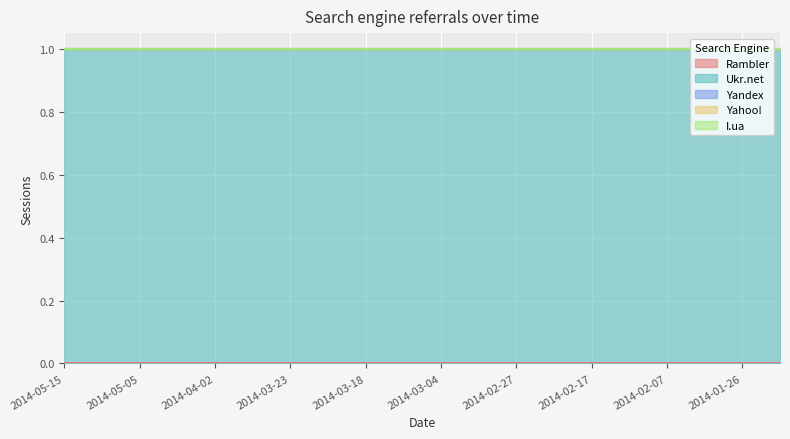

Reading right to left, list all the values displayed in this chart.

Rambler: 2014-01-22=0	2014-01-26=0	2014-01-28=0	2014-02-07=0	2014-02-13=0	2014-02-17=0	2014-02-25=0	2014-02-27=0	2014-03-03=0	2014-03-04=0	2014-03-11=0	2014-03-18=0	2014-03-22=0	2014-03-23=0	2014-03-25=0	2014-04-02=0	2014-05-02=0	2014-05-05=0	2014-05-14=0	2014-05-15=0
Ukr.net: 2014-01-22=1	2014-01-26=1	2014-01-28=1	2014-02-07=1	2014-02-13=1	2014-02-17=1	2014-02-25=1	2014-02-27=1	2014-03-03=1	2014-03-04=1	2014-03-11=1	2014-03-18=1	2014-03-22=1	2014-03-23=1	2014-03-25=1	2014-04-02=1	2014-05-02=1	2014-05-05=1	2014-05-14=1	2014-05-15=1
Yandex: 2014-01-22=0	2014-01-26=0	2014-01-28=0	2014-02-07=0	2014-02-13=0	2014-02-17=0	2014-02-25=0	2014-02-27=0	2014-03-03=0	2014-03-04=0	2014-03-11=0	2014-03-18=0	2014-03-22=0	2014-03-23=0	2014-03-25=0	2014-04-02=0	2014-05-02=0	2014-05-05=0	2014-05-14=0	2014-05-15=0
Yahoo!: 2014-01-22=0	2014-01-26=0	2014-01-28=0	2014-02-07=0	2014-02-13=0	2014-02-17=0	2014-02-25=0	2014-02-27=0	2014-03-03=0	2014-03-04=0	2014-03-11=0	2014-03-18=0	2014-03-22=0	2014-03-23=0	2014-03-25=0	2014-04-02=0	2014-05-02=0	2014-05-05=0	2014-05-14=0	2014-05-15=0
I.ua: 2014-01-22=0	2014-01-26=0	2014-01-28=0	2014-02-07=0	2014-02-13=0	2014-02-17=0	2014-02-25=0	2014-02-27=0	2014-03-03=0	2014-03-04=0	2014-03-11=0	2014-03-18=0	2014-03-22=0	2014-03-23=0	2014-03-25=0	2014-04-02=0	2014-05-02=0	2014-05-05=0	2014-05-14=0	2014-05-15=0